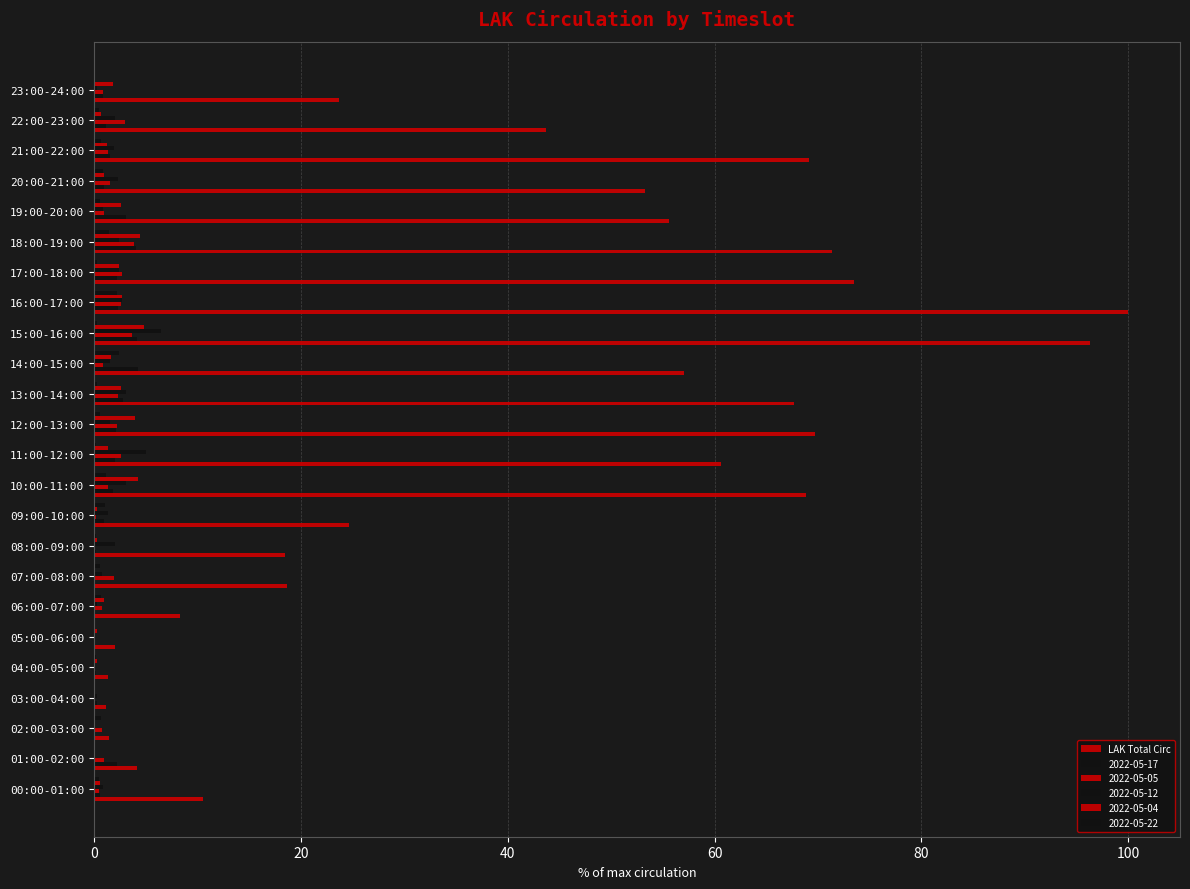

How many series are shown in this chart?

6